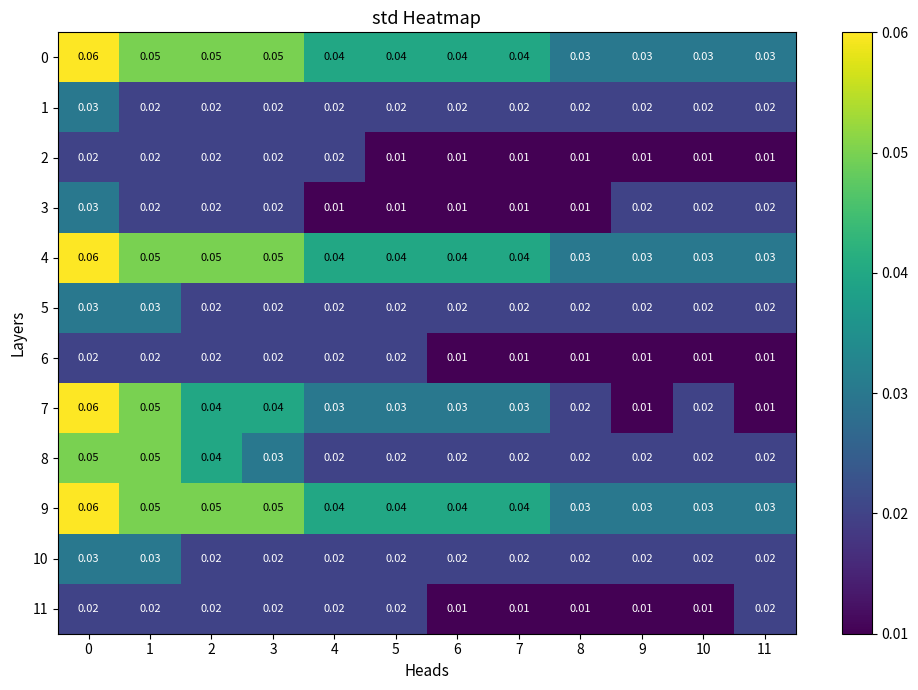

How many data points does each series have?

12